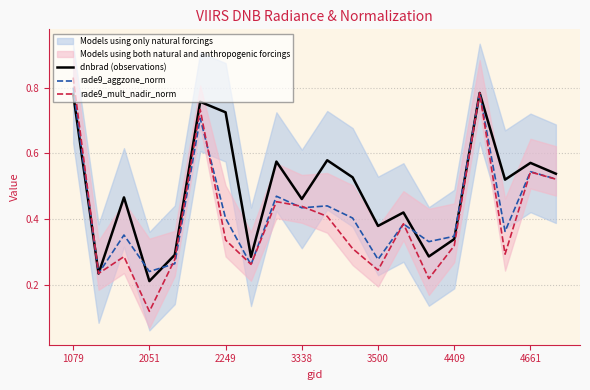

How many rade9_aggzone_norm values are between 0 and 1?

20